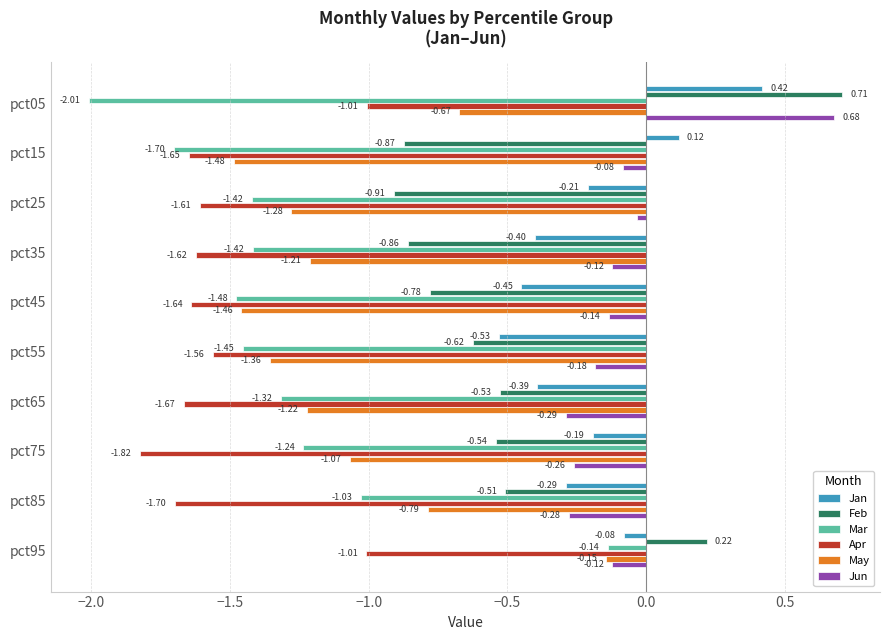

At how many categories does at least one series exceed 0?

3